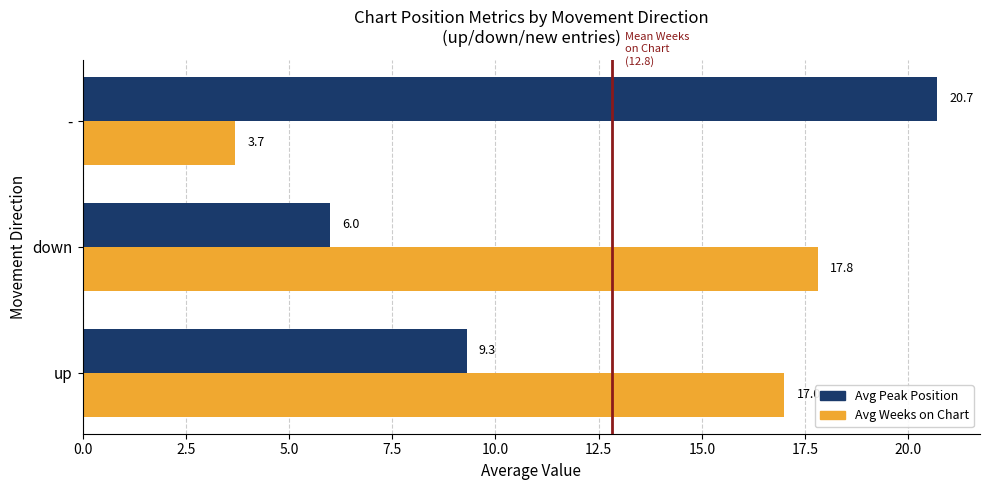

Read the Avg Weeks on Chart value at up.

17.0